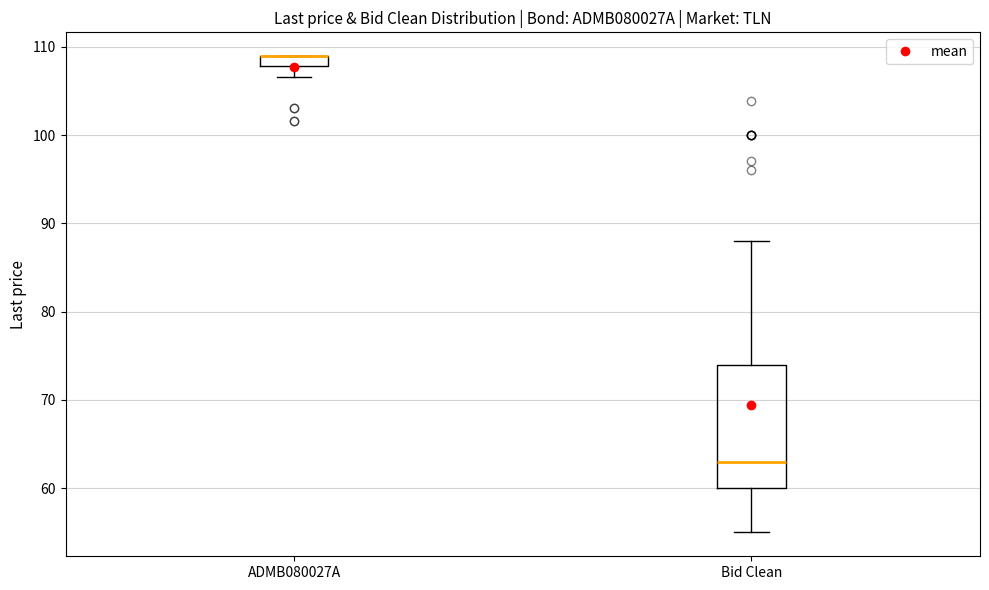

Where is the lower edge of the box for Bid Clean on the y-axis? The values are not printed on the chart, so give them approximately, as read against the axis.

60